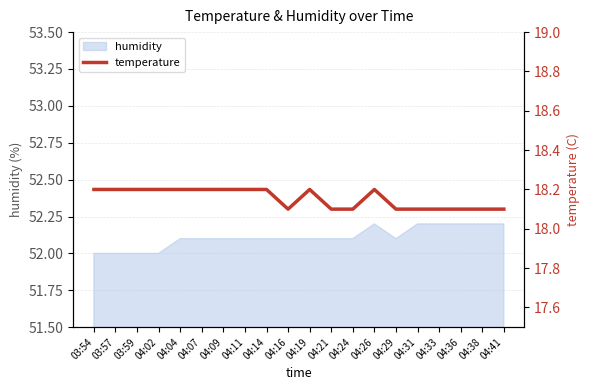

What is the maximum value for humidity?

52.2